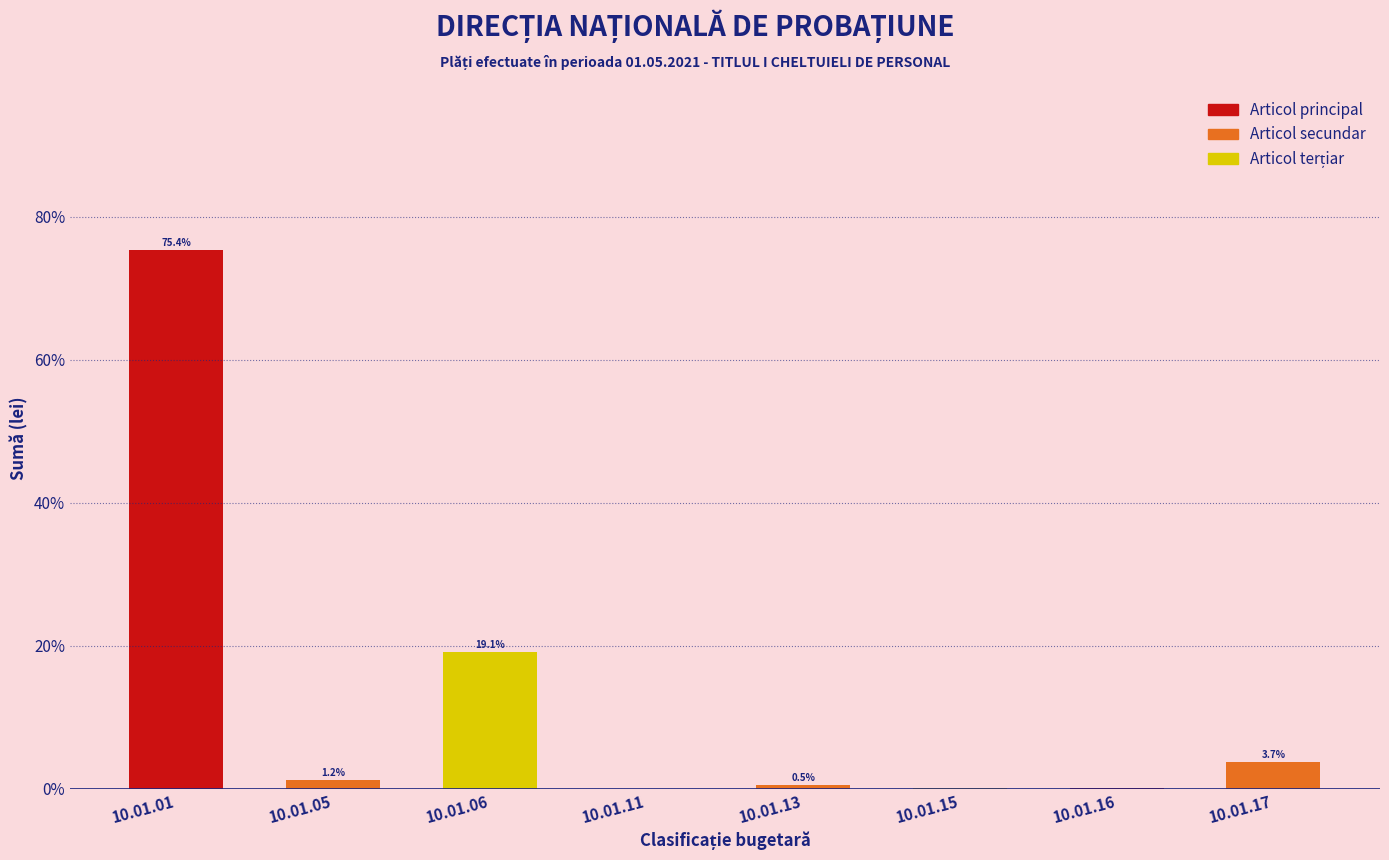

Is it true that the value at 10.01.11 is -33.7?

False